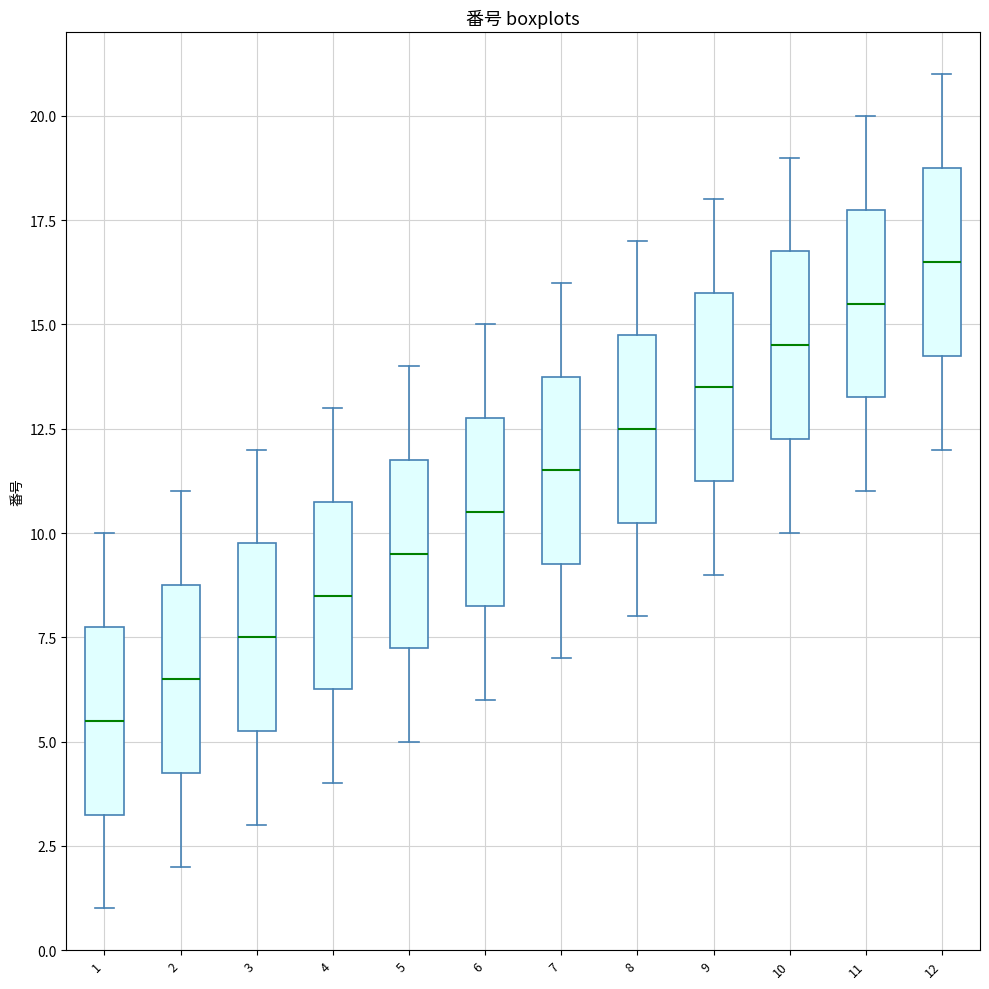

Reading left to right, transcribe this box plot: for each box, give where its median line is, the range the box spans, and where its two whiskers end, as read against the y-axis. The values are not printed on the chart, so give them approximately, as read against the axis.

1: median 5.5, box 3.5 to 8.0, whiskers 1.0 to 10.0
2: median 6.5, box 4.5 to 9.0, whiskers 2.0 to 11.0
3: median 7.5, box 5.5 to 10.0, whiskers 3.0 to 12.0
4: median 8.5, box 6.5 to 11.0, whiskers 4.0 to 13.0
5: median 9.5, box 7.5 to 12.0, whiskers 5.0 to 14.0
6: median 10.5, box 8.5 to 13.0, whiskers 6.0 to 15.0
7: median 11.5, box 9.5 to 14.0, whiskers 7.0 to 16.0
8: median 12.5, box 10.5 to 15.0, whiskers 8.0 to 17.0
9: median 13.5, box 11.5 to 16.0, whiskers 9.0 to 18.0
10: median 14.5, box 12.5 to 17.0, whiskers 10.0 to 19.0
11: median 15.5, box 13.5 to 18.0, whiskers 11.0 to 20.0
12: median 16.5, box 14.5 to 19.0, whiskers 12.0 to 21.0